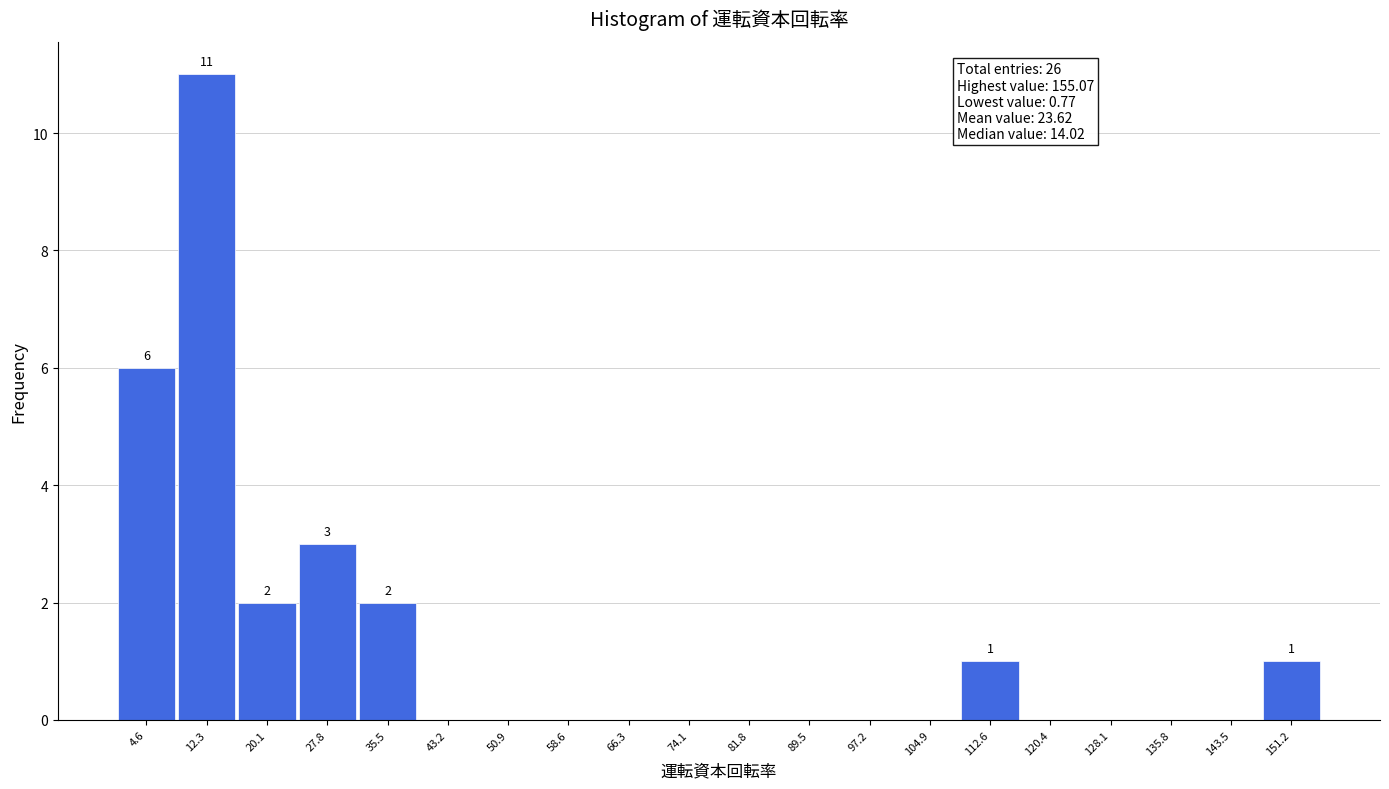

Over which range of the x-axis is the bar tallest?

8 to 16